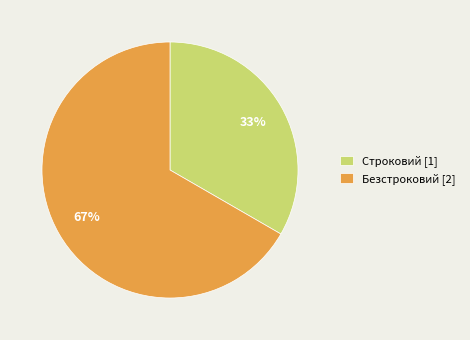

Count the number of slices in the pie.

2